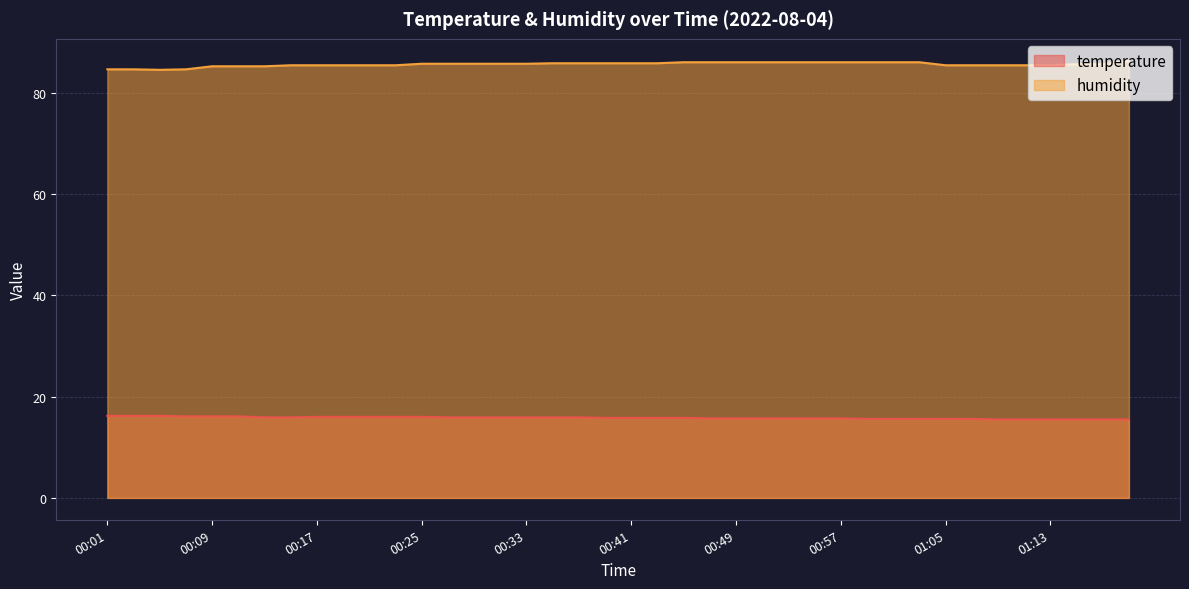

The value of humidity at 01:13 is 18.6. True or false?

False